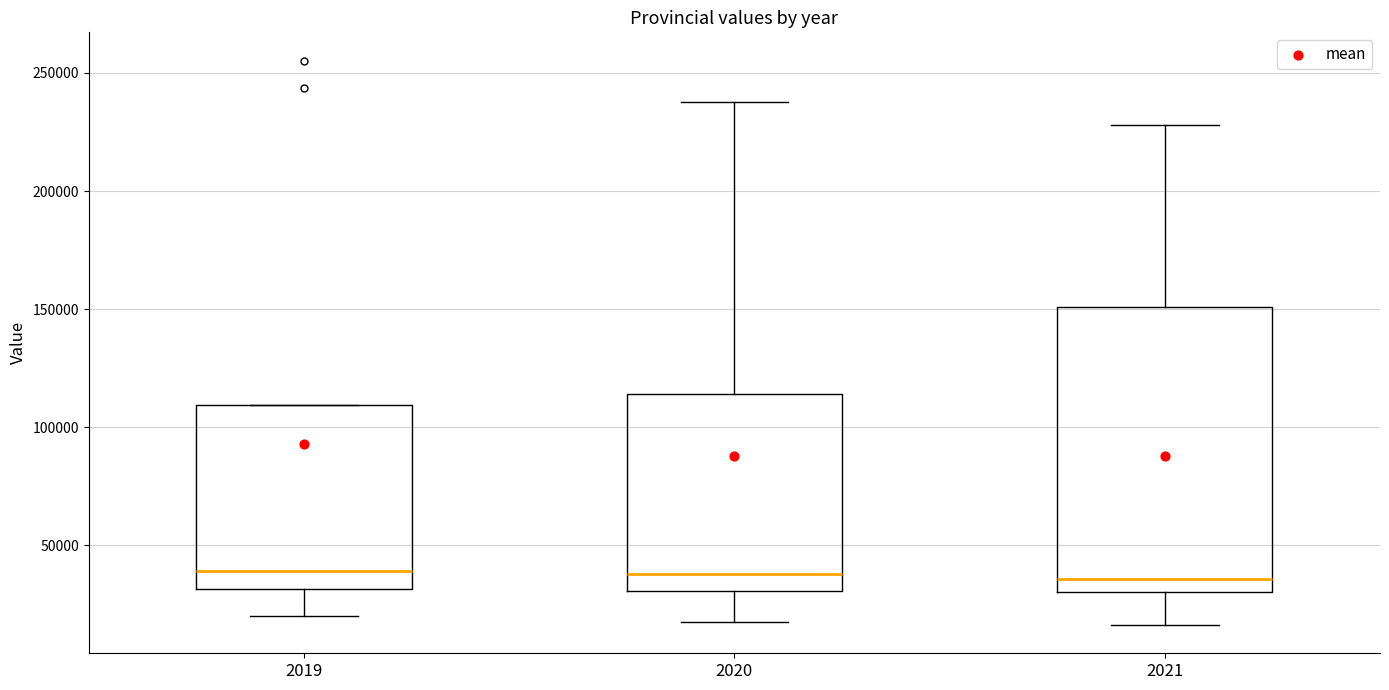

Which box is the tallest, from its lower edge to its upper edge?

2021